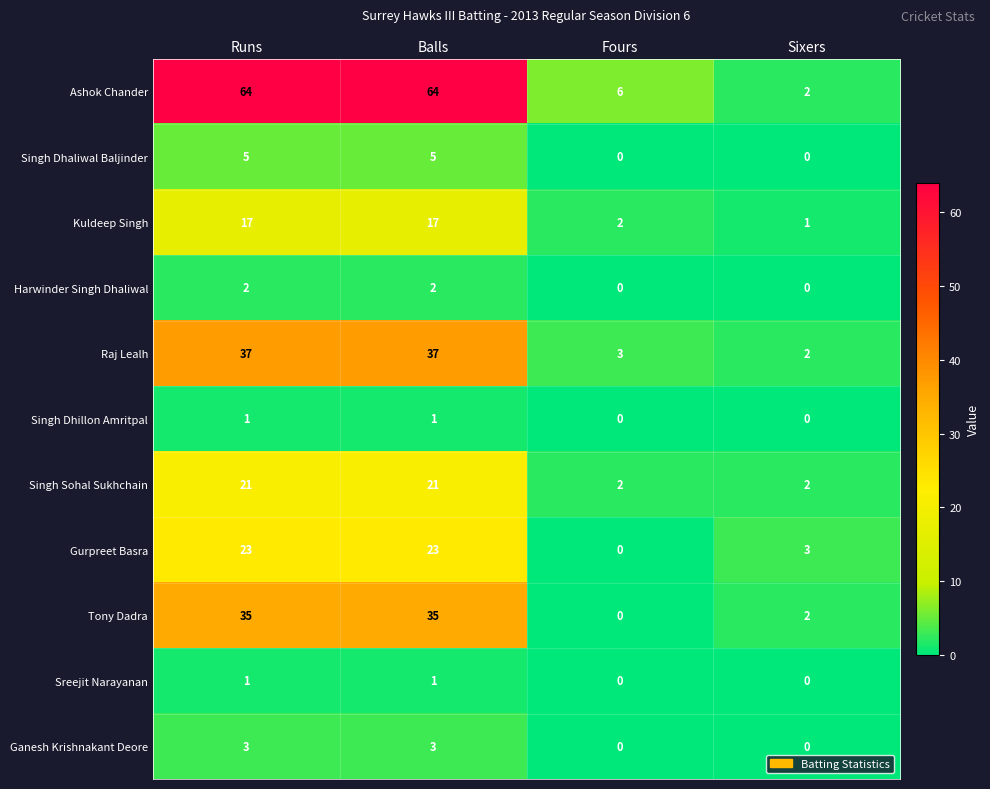

Which series changed the most between Balls and Fours?

Ashok Chander